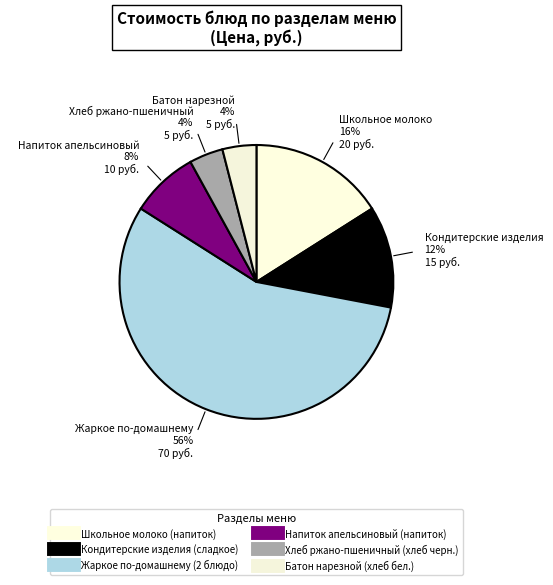

Between Школьное молоко (напиток) and Батон нарезной (хлеб бел.), which is larger?

Школьное молоко (напиток)